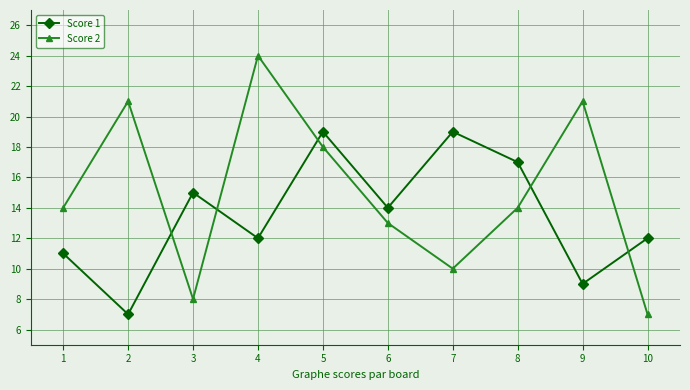

Count the number of data series in this chart.

2